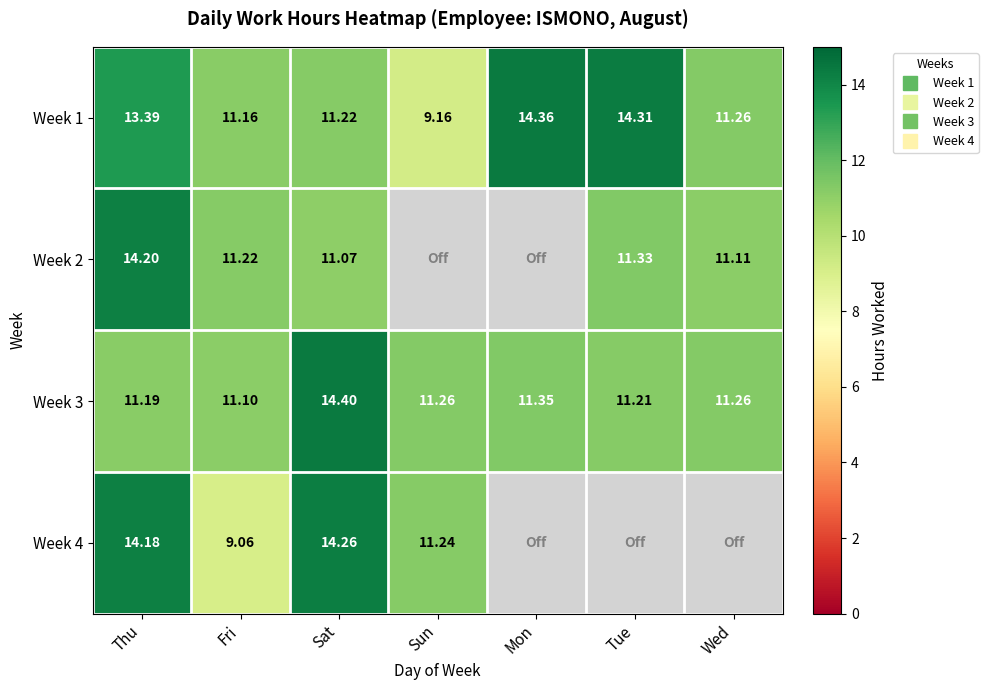

Which series changed the most between Fri and Sun?

Week 4